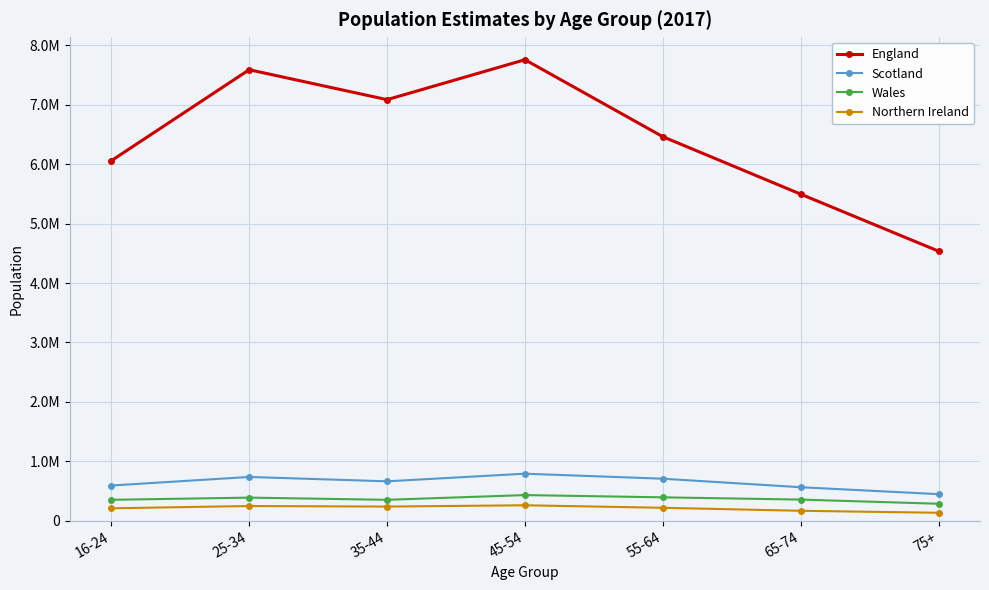

Which label corresponds to the smallest value in the chart?

75+